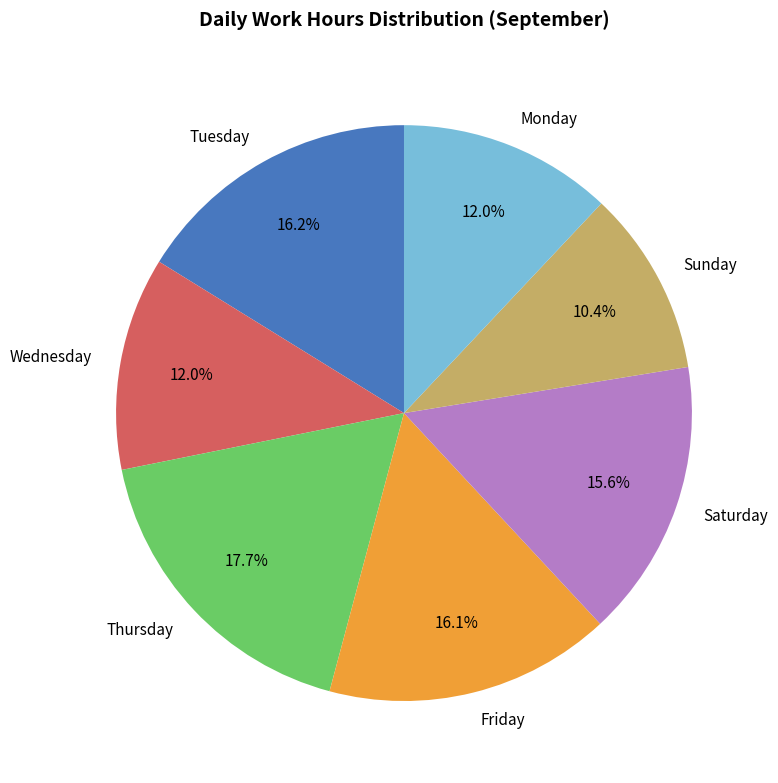

Do Sunday and Friday together represent more than half of the pie?

No